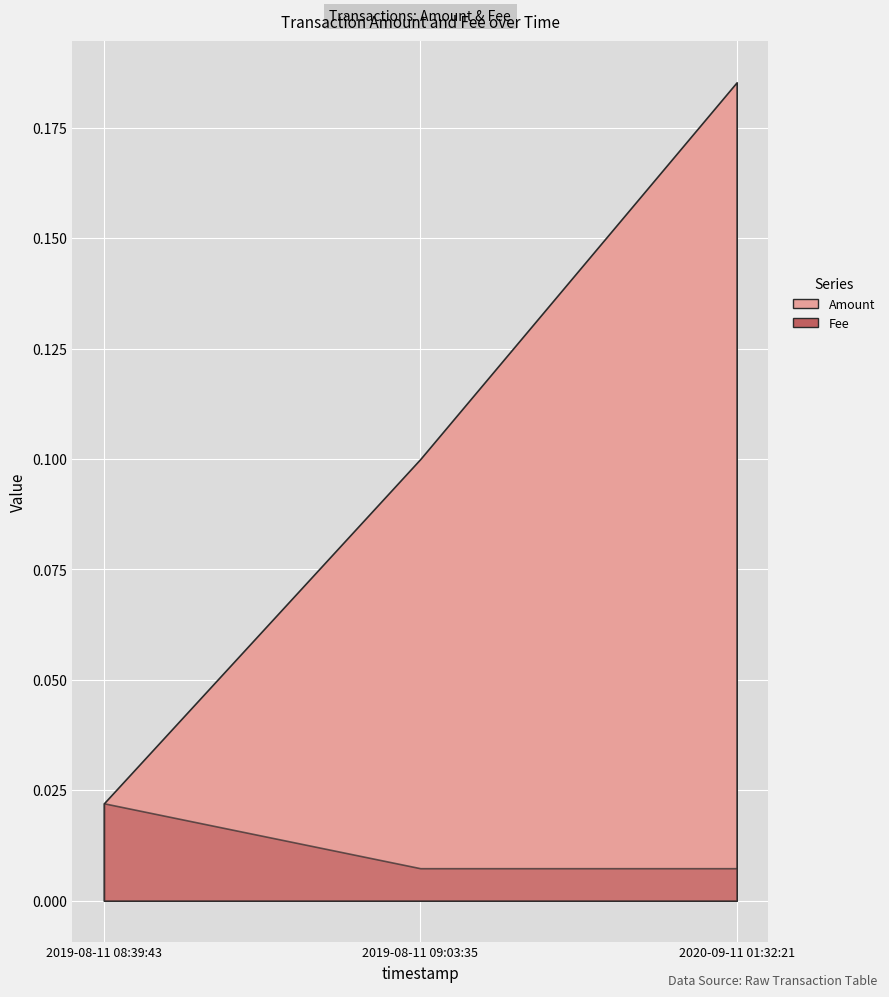

At which label is Fee closest to 0?

2020-09-11 01:32:21